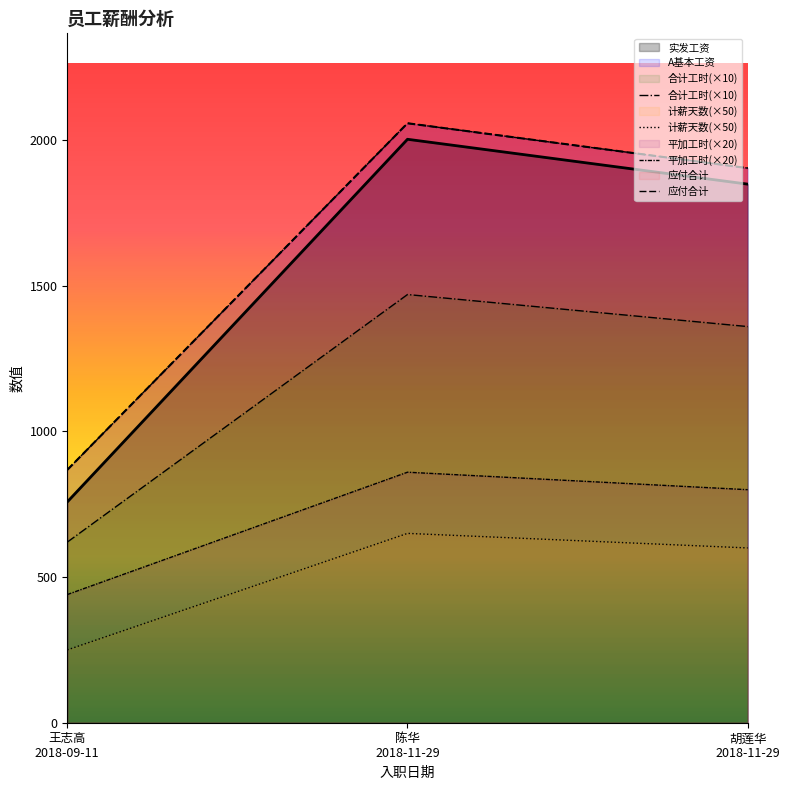

What is the difference between the maximum and minimum values in the 实发工资 series?

1245